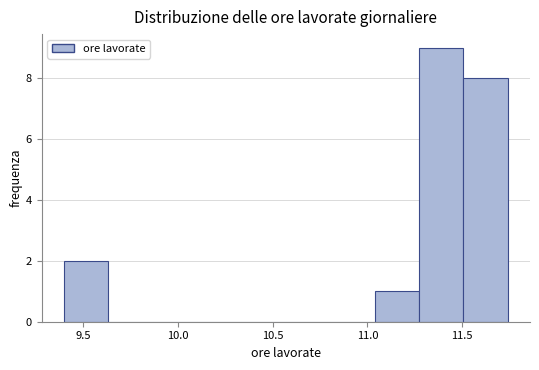

What is the height of the bar covering 9.40 to 9.65 on the x-axis? Neither the bar edges nor the heights are printed on the chart, so give them approximately, as read against the axes.

2